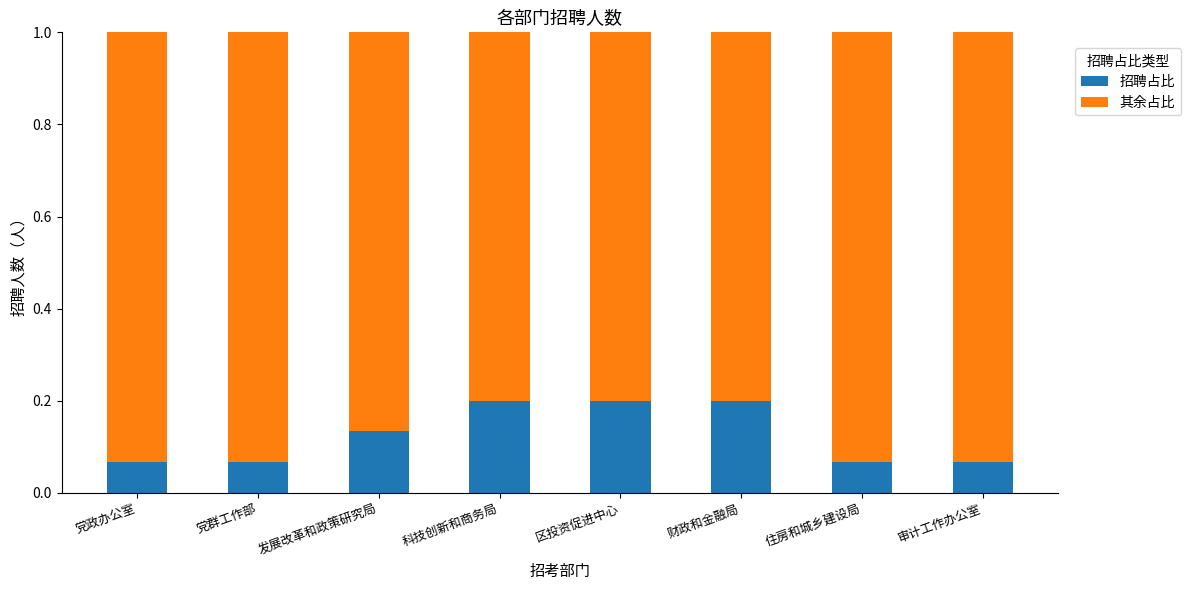

What is the sum of the 招聘占比 values at 科技创新和商务局 and 发展改革和政策研究局?

0.3